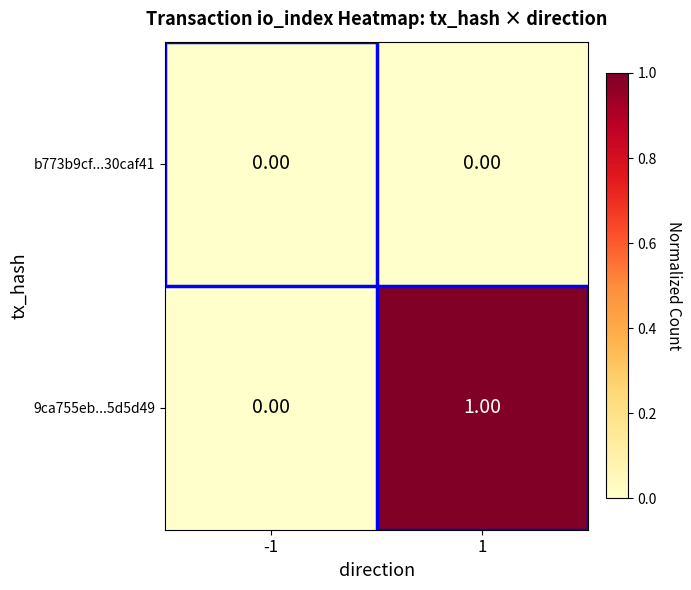

Which series changed the most between -1 and 1?

9ca755eb...5d5d49